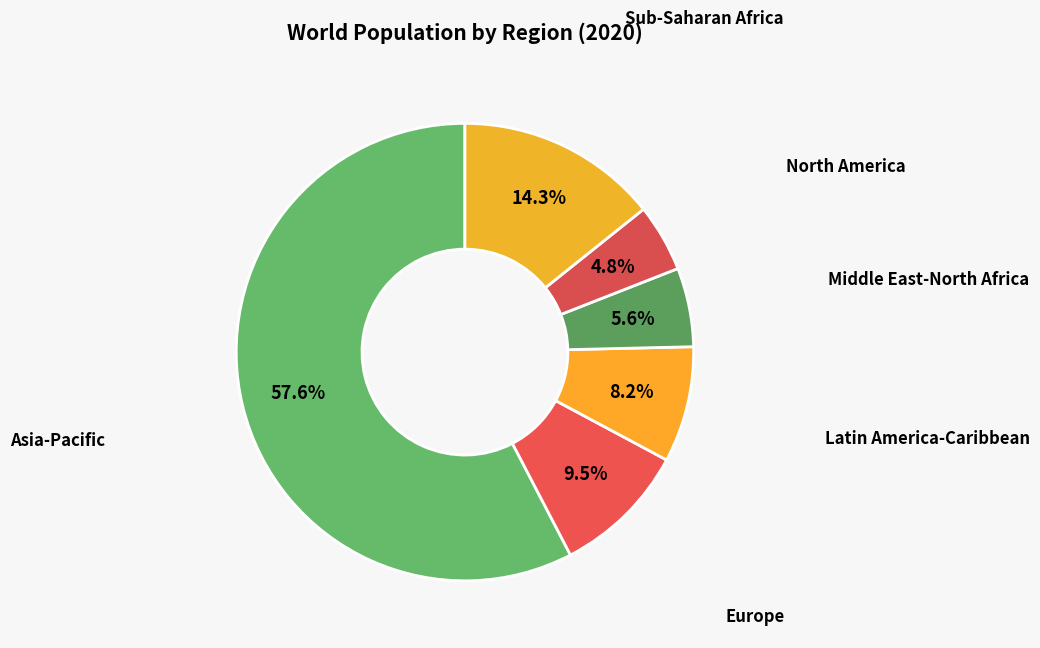

Which slice is the smallest?

North America